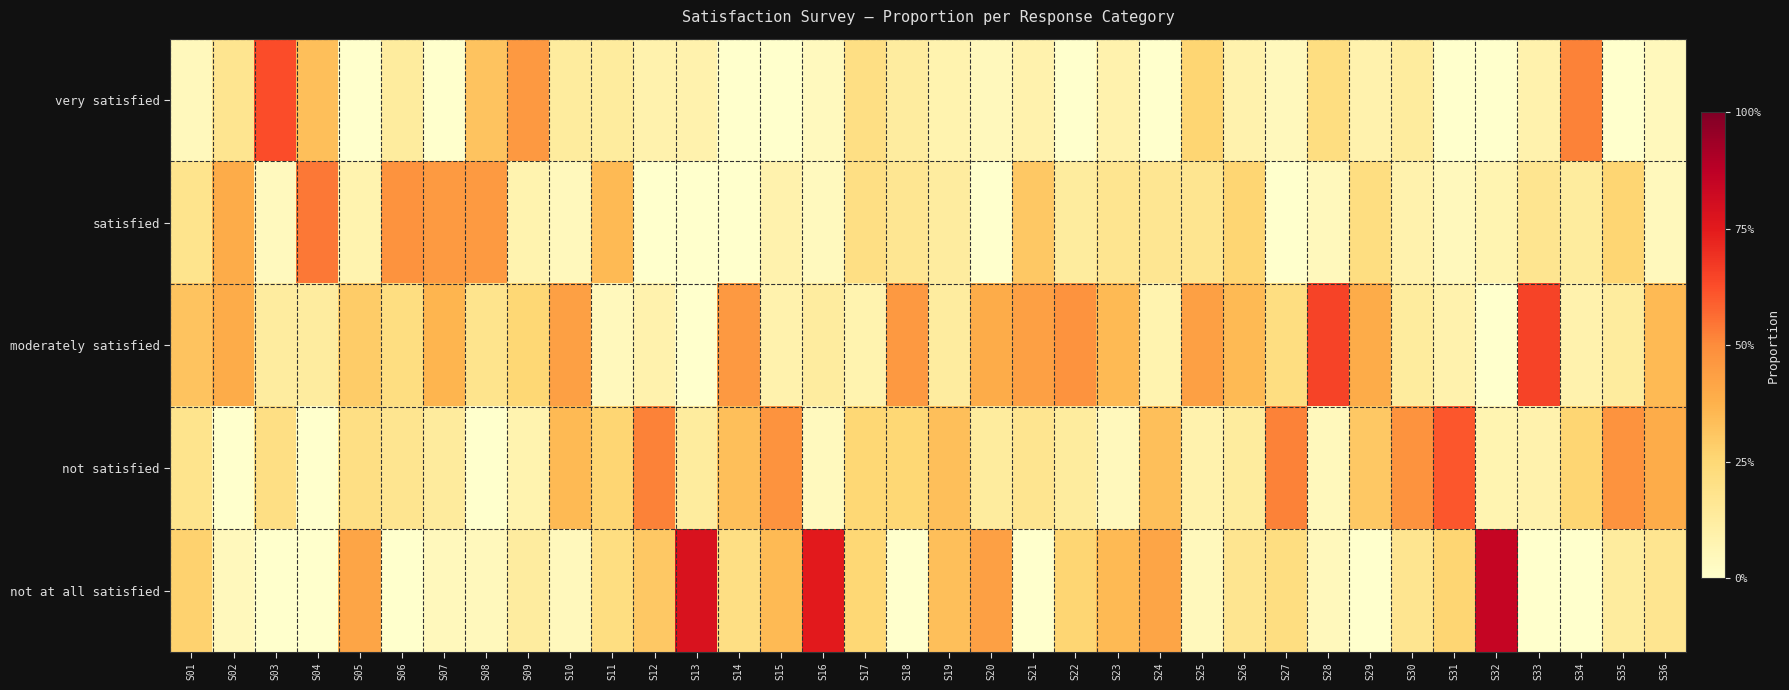

At which category is the sum across all series the highest?

S15